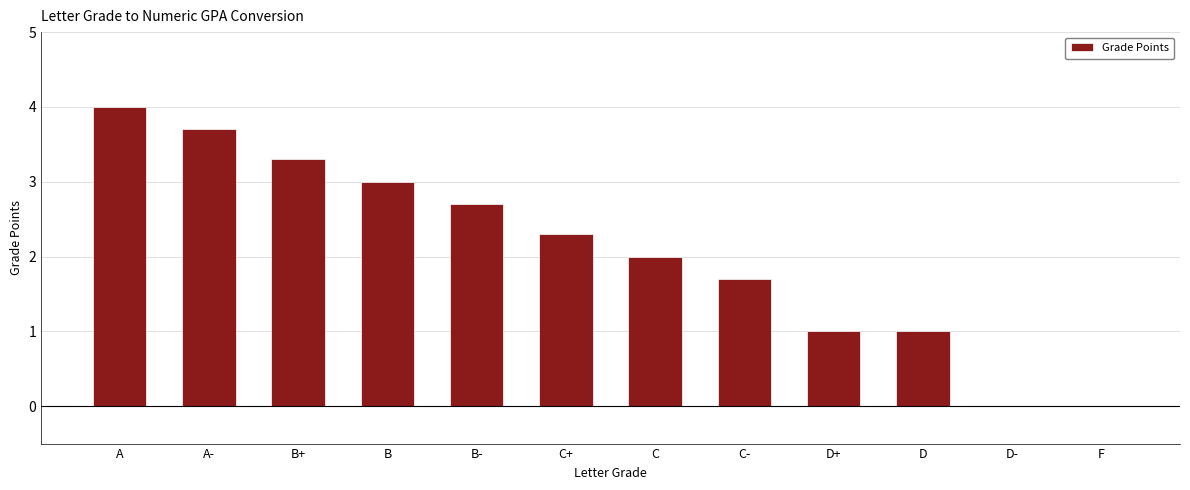

The chart shows a value of -2.3 at F. True or false?

False